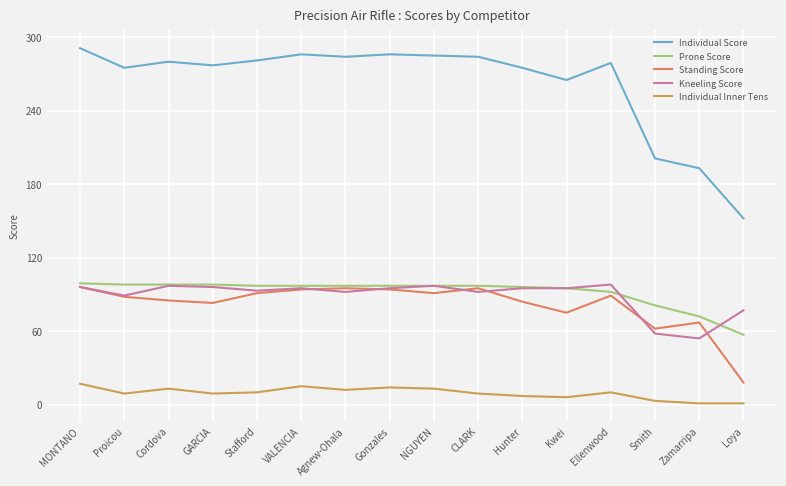

What is the difference between the Individual Inner Tens values at Cordova and Ellenwood?

3